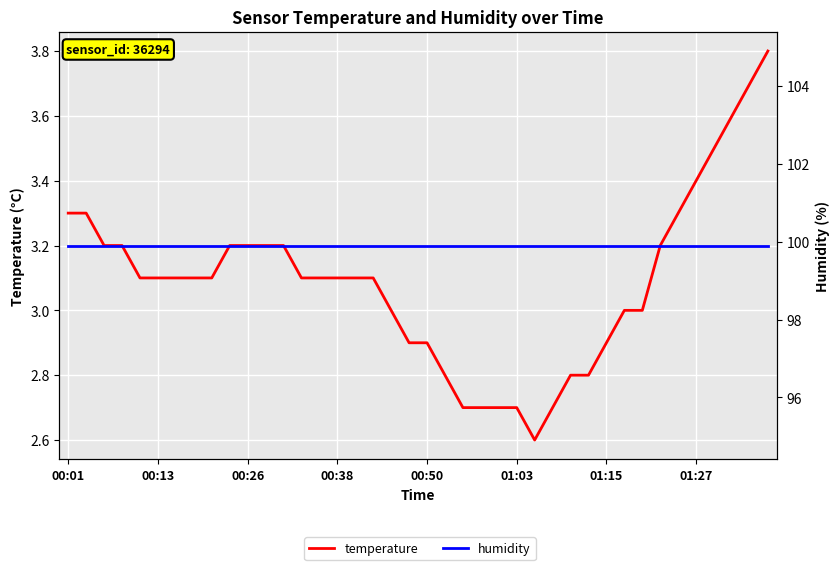

List the series in order of their overall mean, lowest first.

temperature, humidity